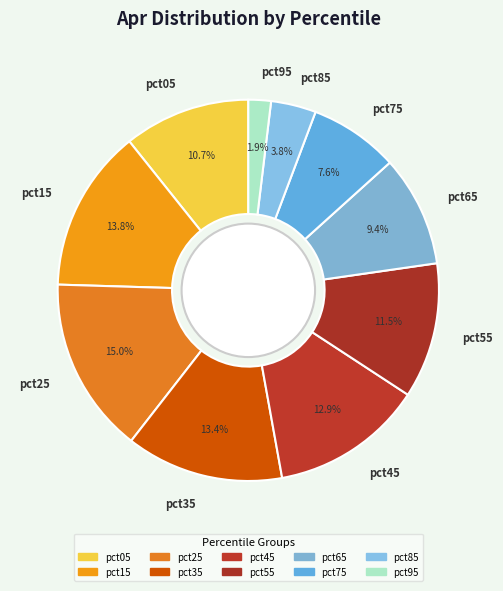

True or false: pct25 accounts for 24% of the total.

False